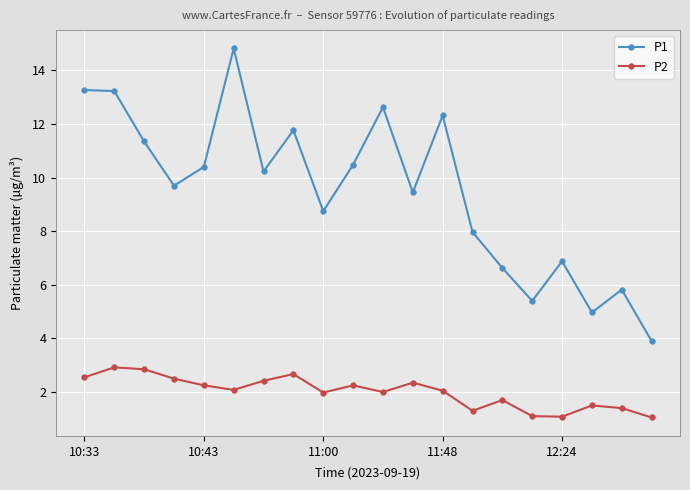

What is the average value of the P2 series?

2.0